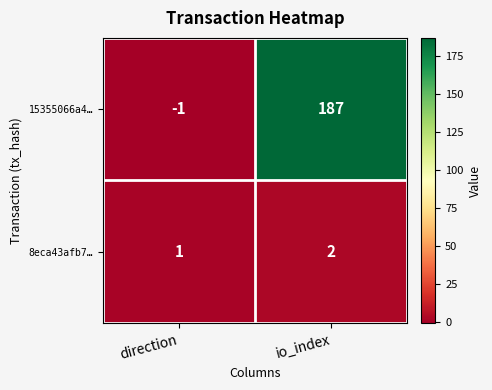

How many categories are shown in the chart?

2